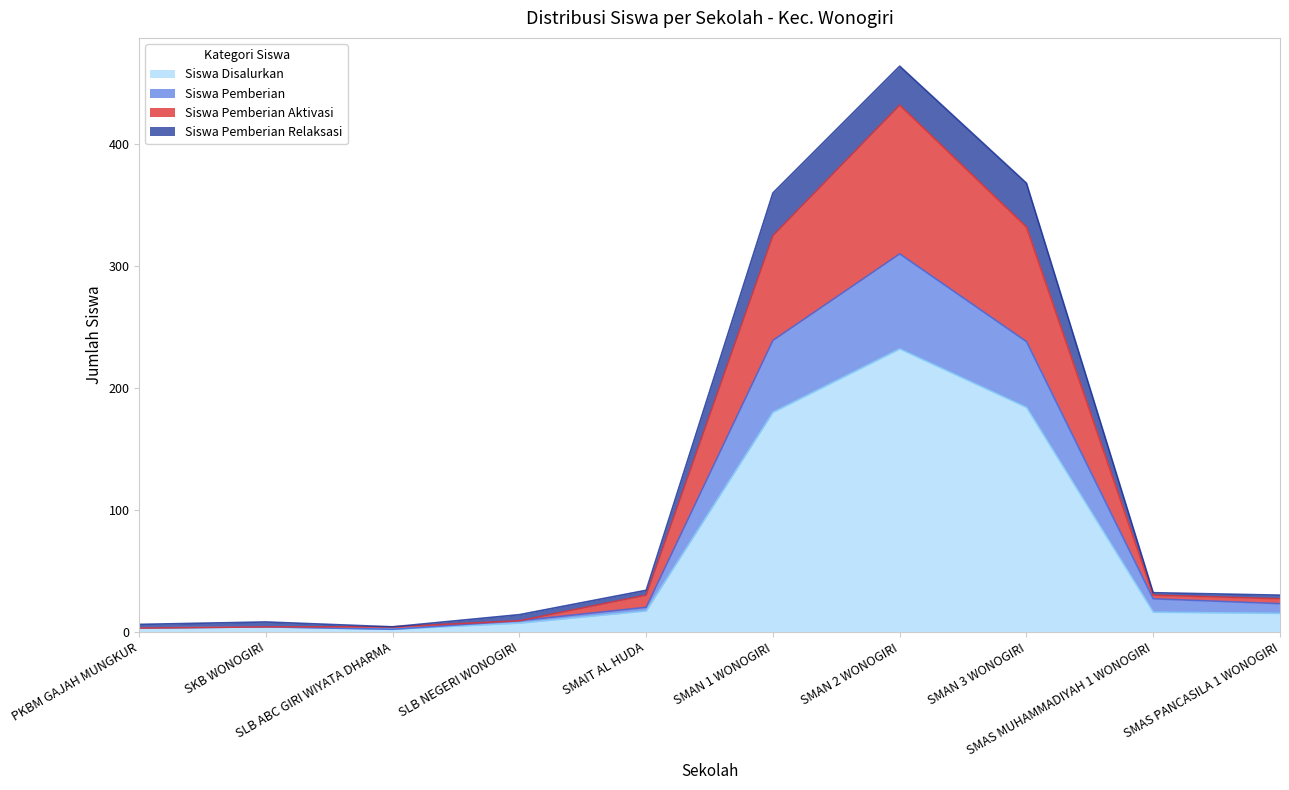

What is the difference between the highest and lowest values at SMAN 2 WONOGIRI?

200